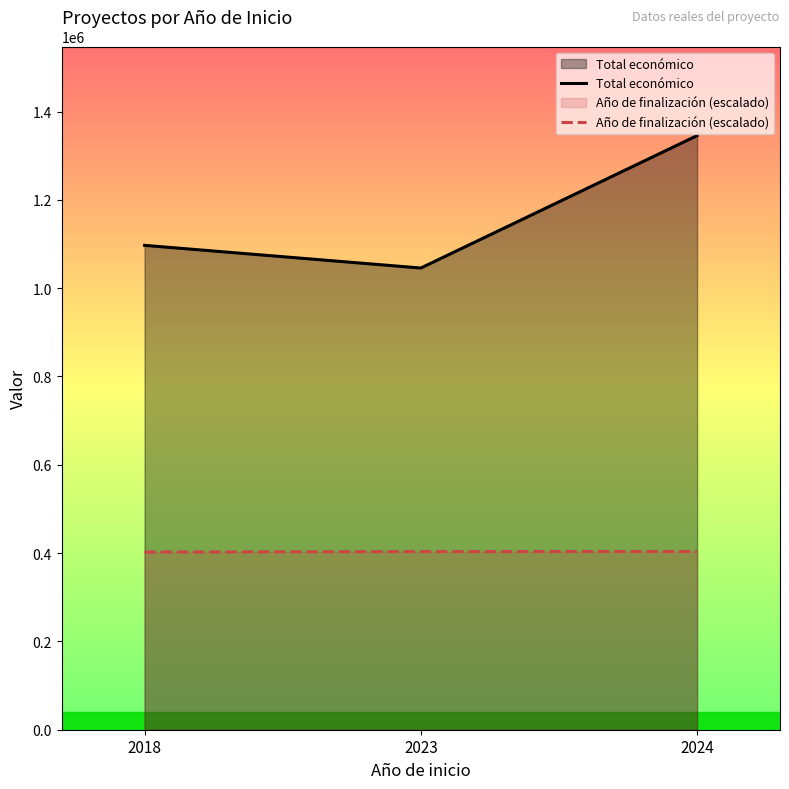

Where does the Año de finalización (escalado) series first go above 403394?

2023